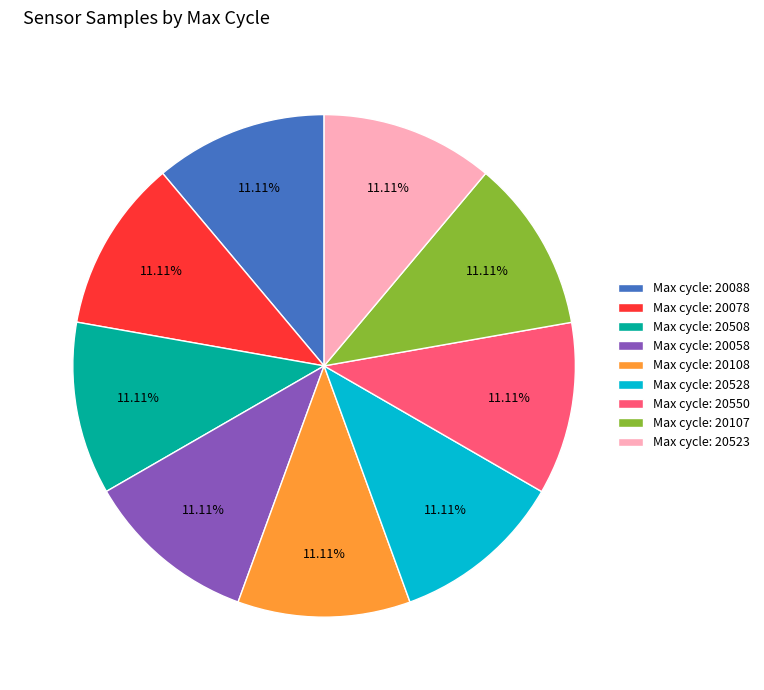

Approximately how many times larger is the value at Max cycle: 20550 compared to Max cycle: 20058?

1.0